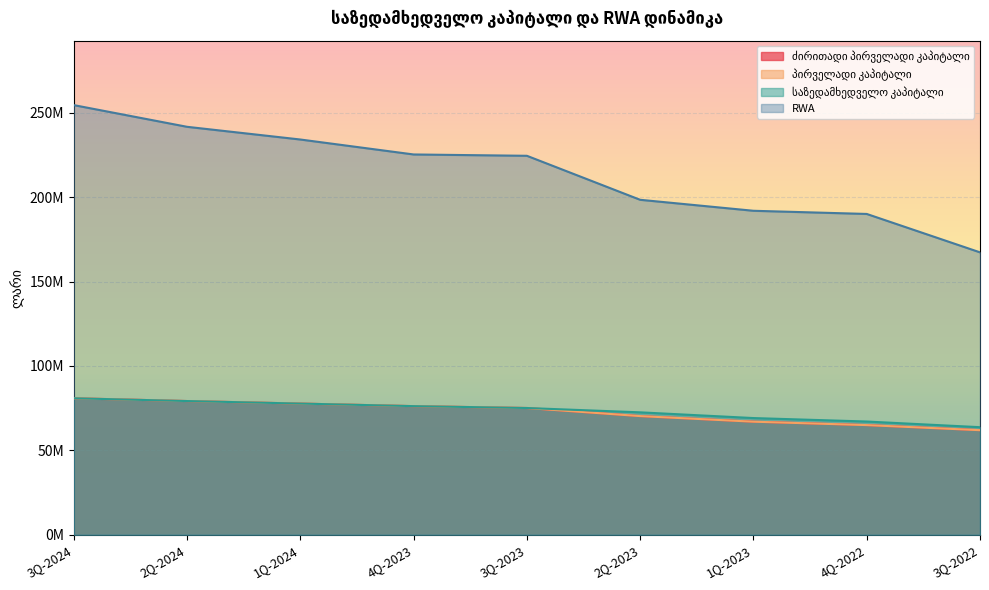

How many data points in საზედამხედველო კაპიტალი are less than 75063474?

4